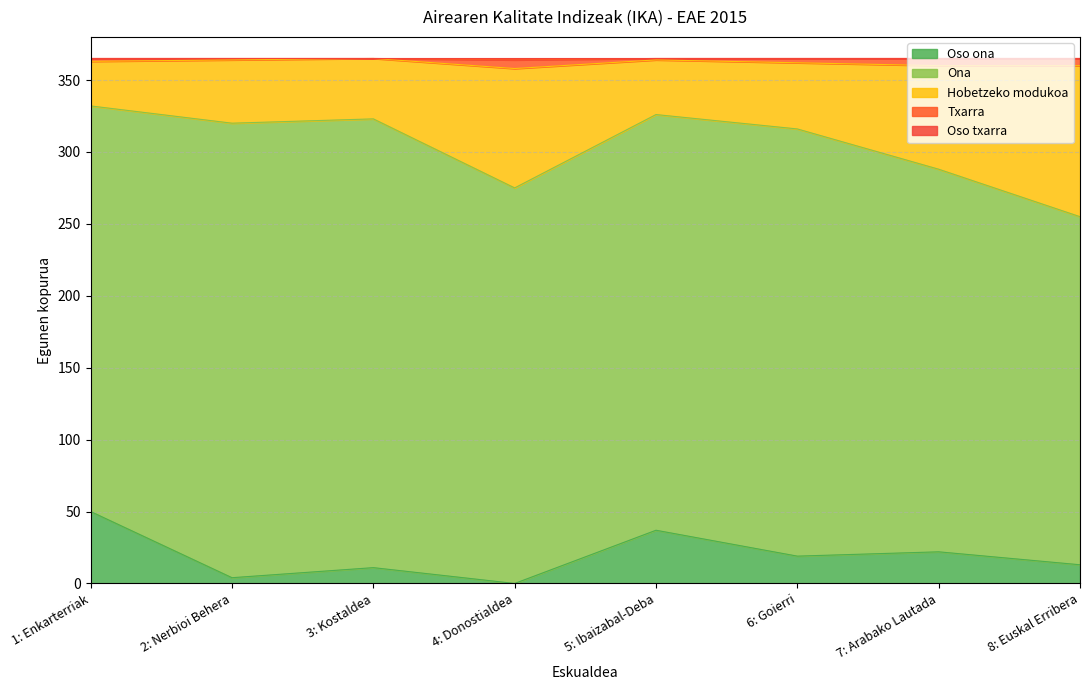

At which label is Txarra closest to 361?

6: Goierri